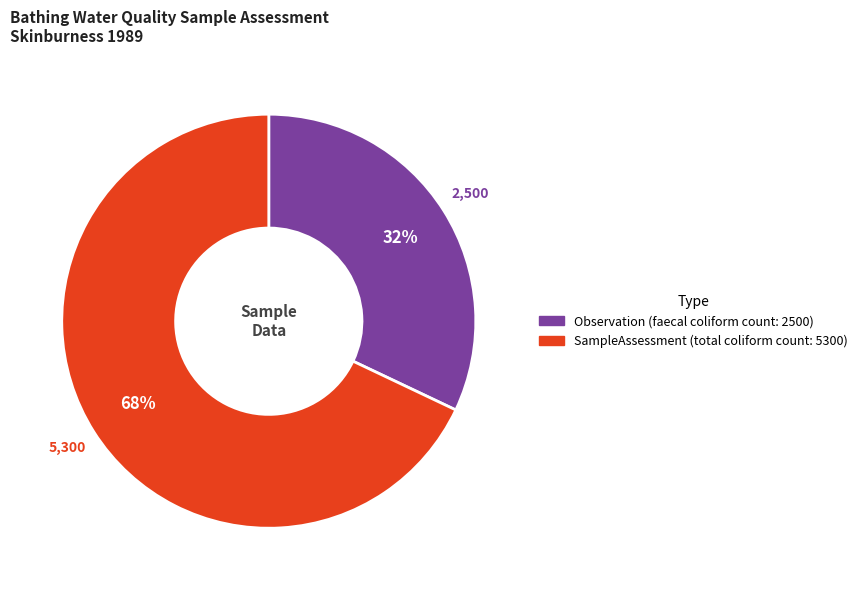

Rank the categories by value from highest to lowest.

SampleAssessment (total coliform count: 5300), Observation (faecal coliform count: 2500)